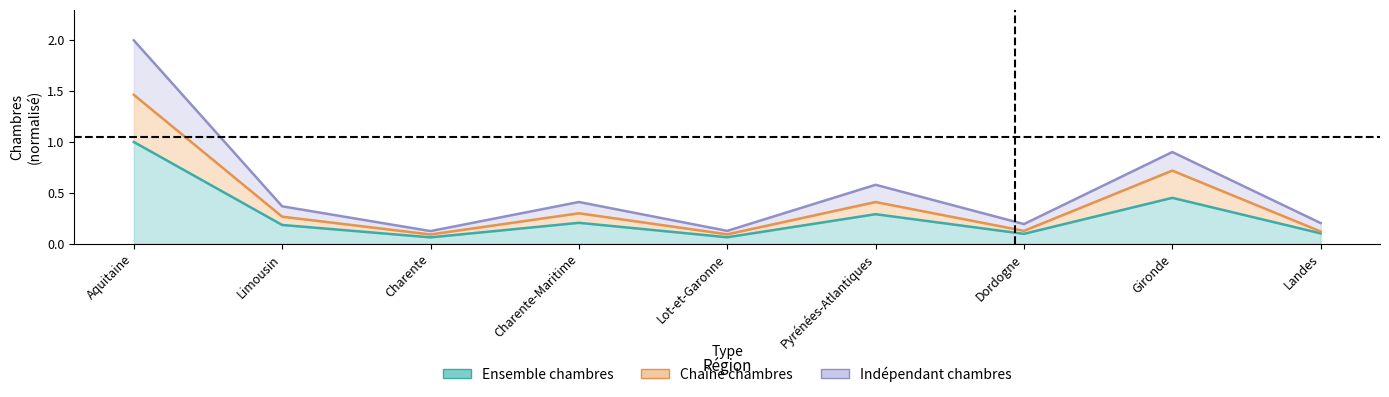

True or false: Ensemble Chambres and Chaîne Chambres intersect in this chart.

False